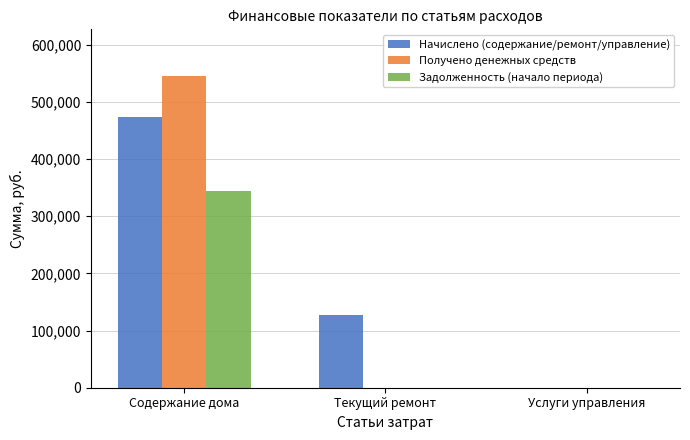

True or false: Задолженность (начало периода) has a value of 0.0 at Текущий ремонт.

True